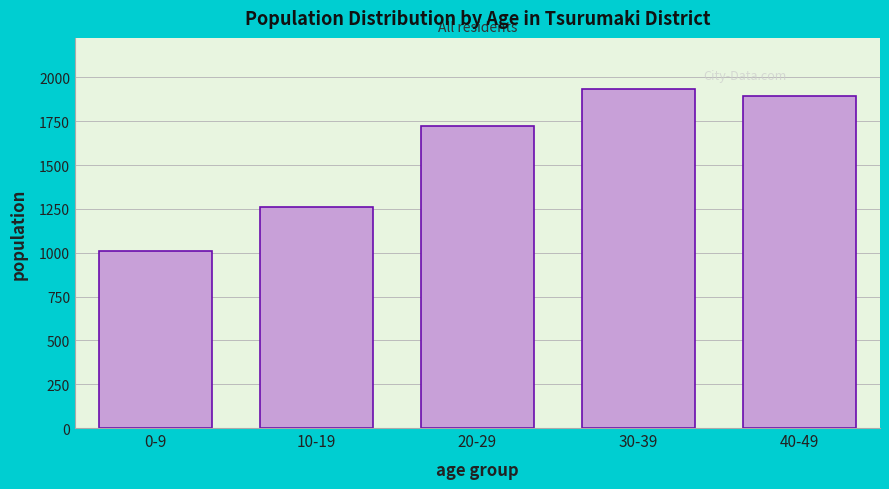

Reading left to right, transcribe all the data shown in this chart.

1012	1258	1721	1935	1896